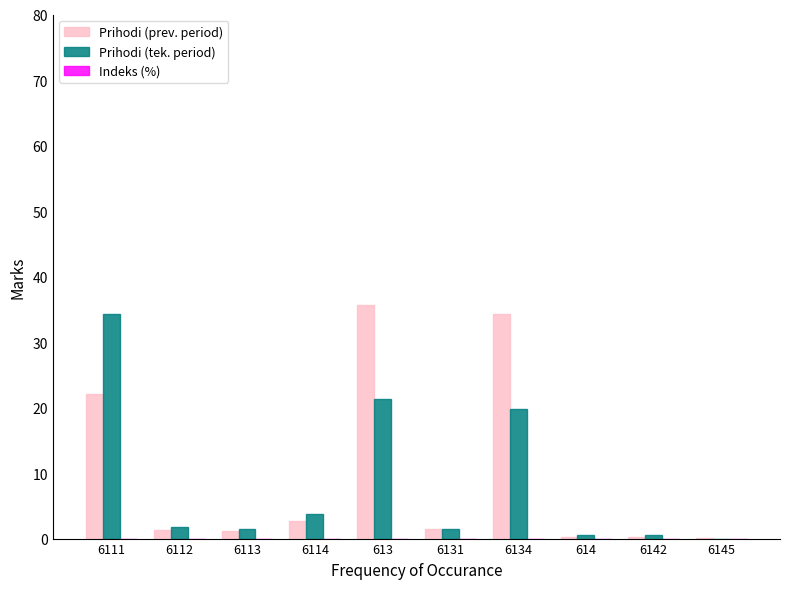

What is the maximum value shown in the chart?

35.7